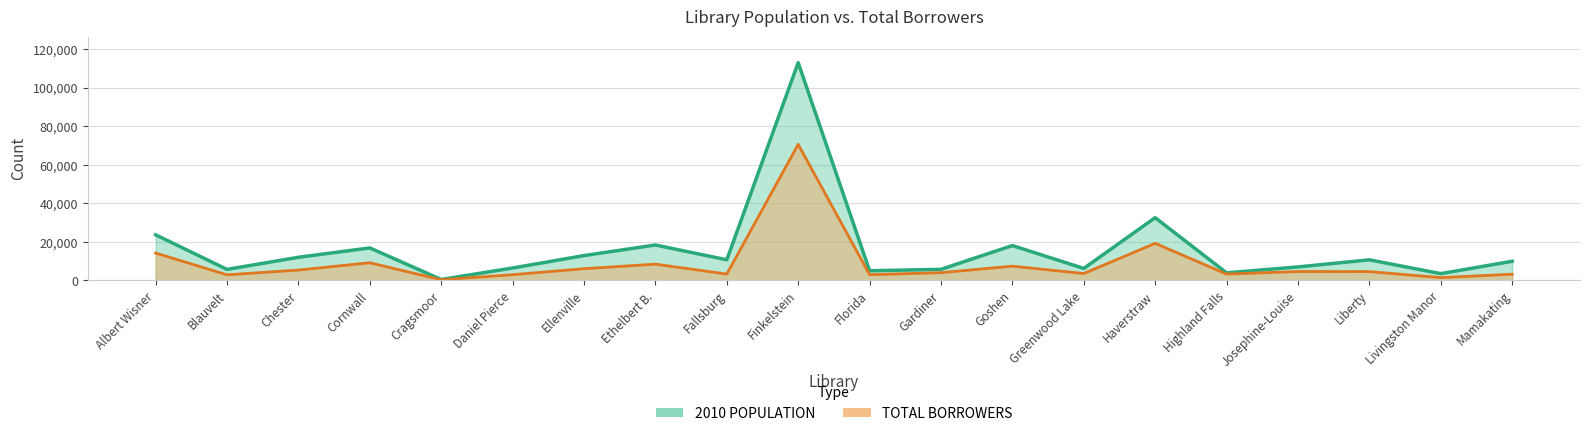

Rank the series by their maximum value, from highest to lowest.

2010 POPULATION, TOTAL BORROWERS